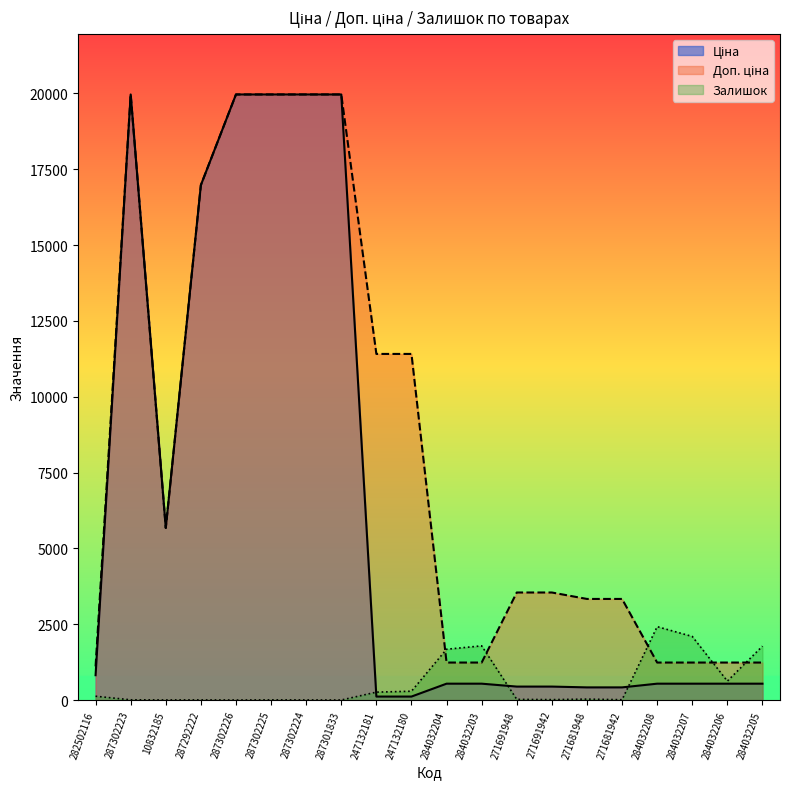

Reading left to right, extract all data points from this chart.

Ціна: 818.5	19964.2	5673.8	16976.3	19964.2	19964.2	19964.2	19964.2	114.1	114.1	539.0	539.0	443.1	443.1	416.6	416.6	539.0	539.0	539.0	539.0
Доп. ціна: 1109.2	19964.2	5673.8	16976.3	19964.2	19964.2	19964.2	19964.2	11410.0	11410.0	1235.4	1235.4	3545.0	3545.0	3332.5	3332.5	1235.4	1235.4	1235.4	1235.4
Залишок: 125.0	7.0	2.0	4.0	0.0	5.0	3.0	0.0	260.0	290.0	1674.0	1786.0	22.0	13.0	30.0	10.0	2419.0	2096.0	624.0	1776.0